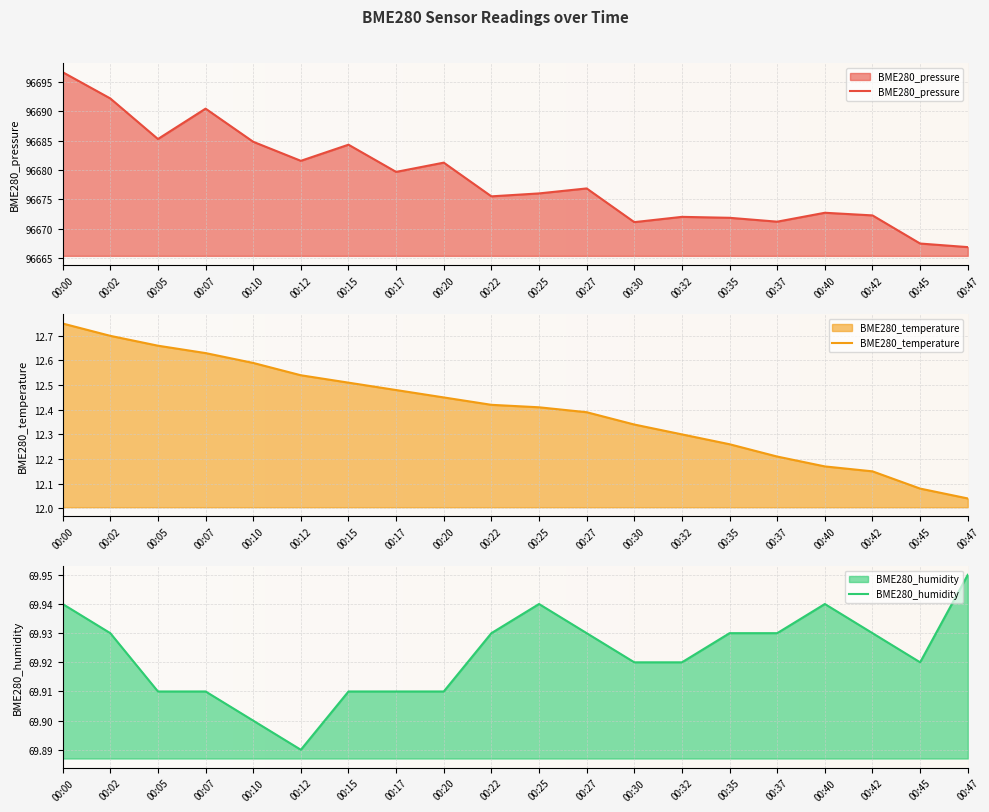

How many interior local peaks does the BME280_pressure series have?

6